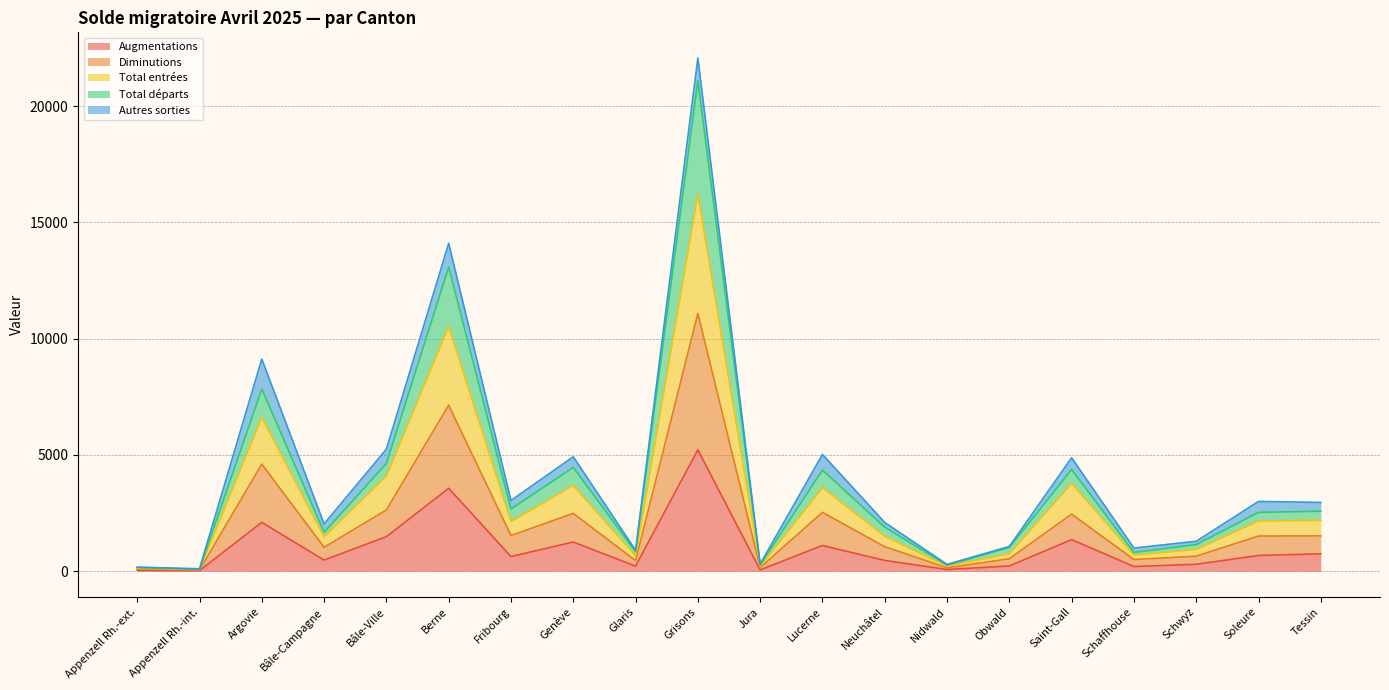

Does the chart display data point markers on the line(s)?

No